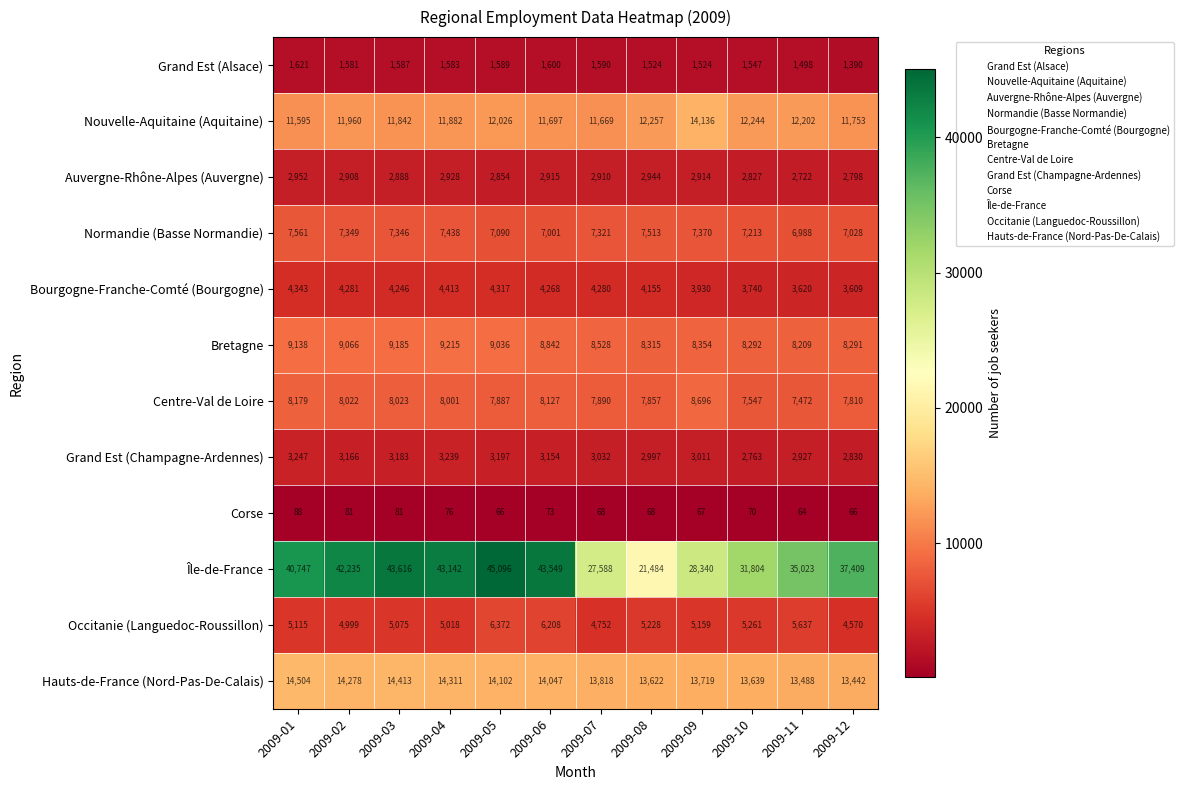

Between 2009-03 and 2009-06, which series saw the biggest shift?

Occitanie (Languedoc-Roussillon)